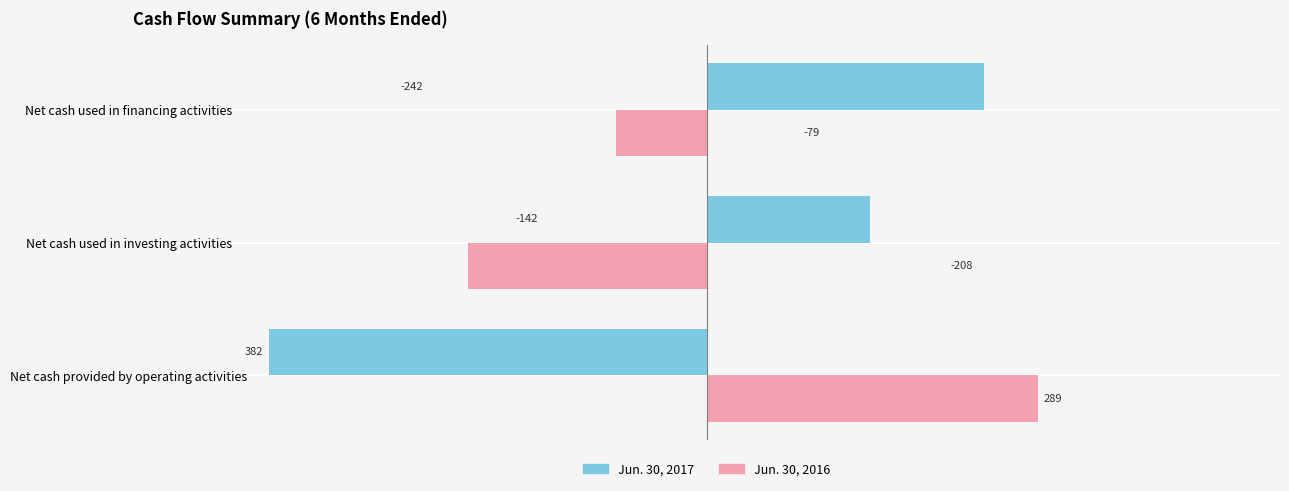

True or false: Jun. 30, 2016 has a value of -208 at Net cash used in investing activities.

True